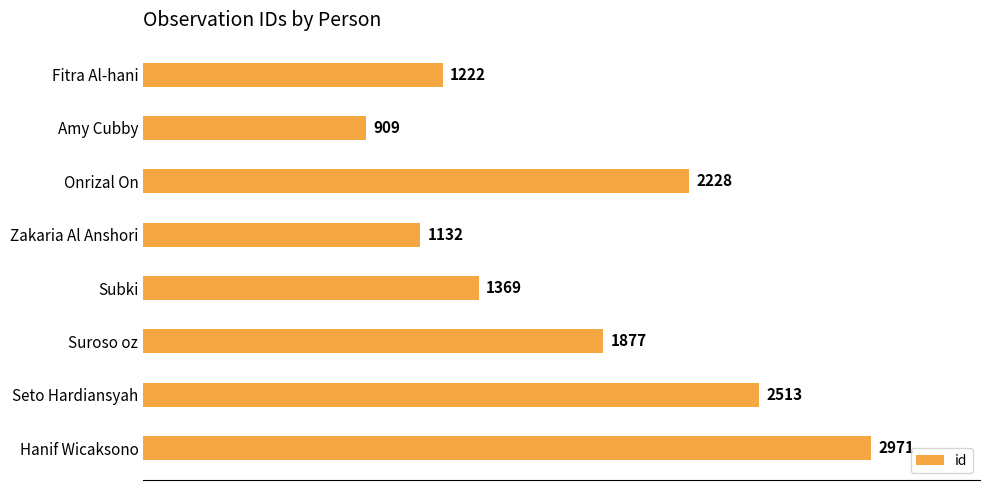

What is the average value?

1778